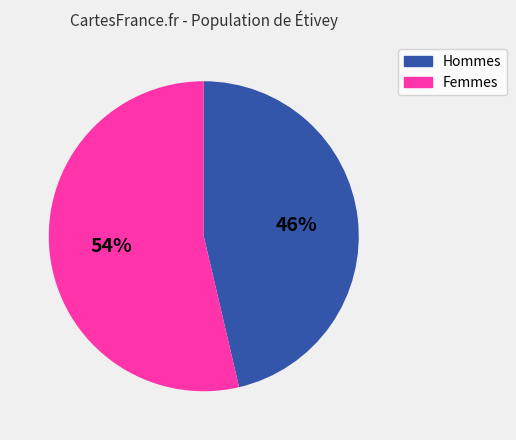

Which category accounts for the majority?

Femmes